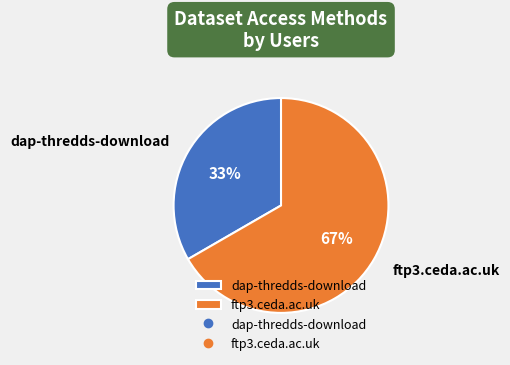

How many segments does this pie chart have?

2